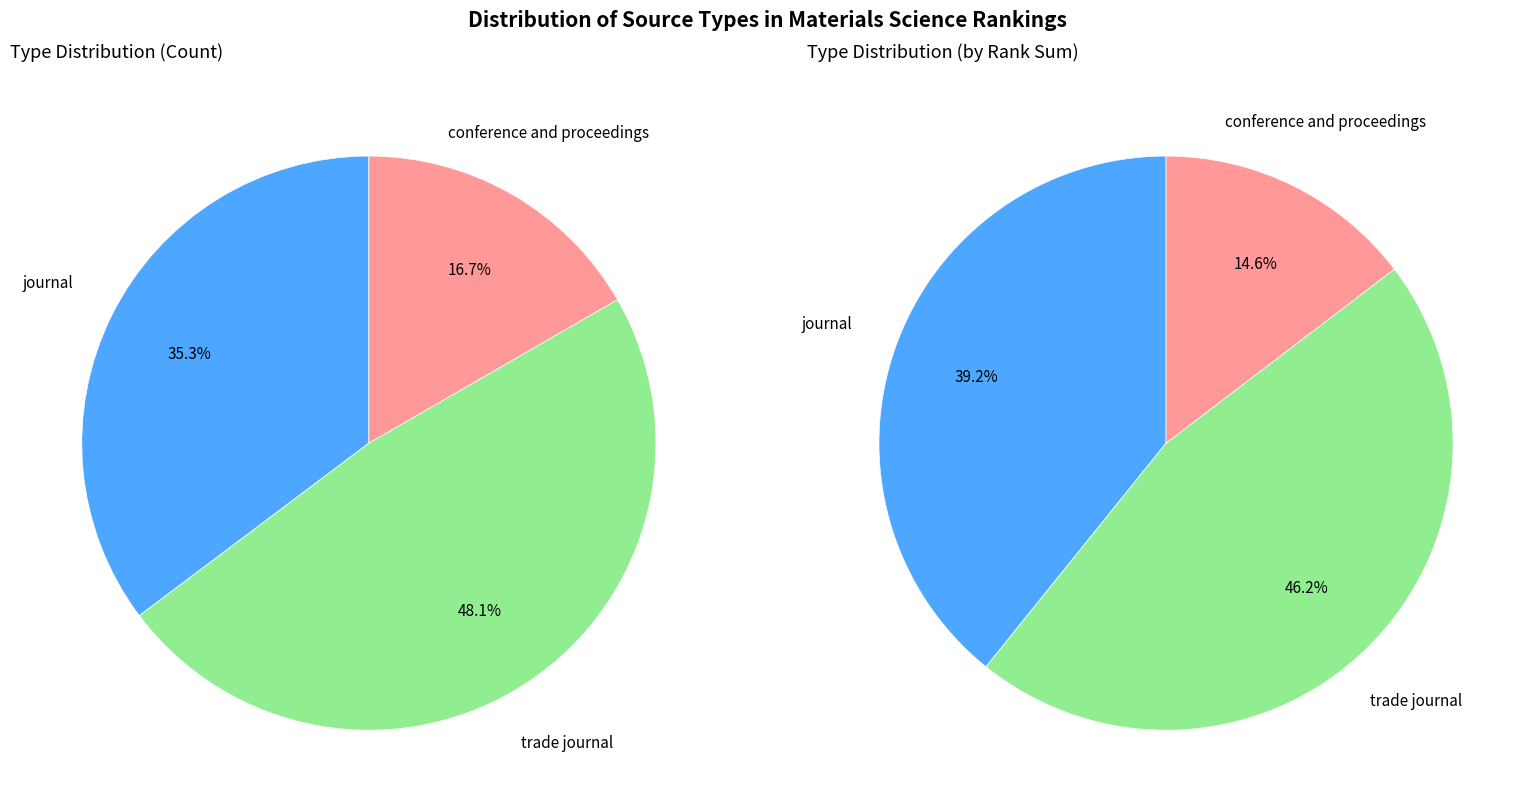

To the nearest percent, what percentage of the pie is conference and proceedings?

15%